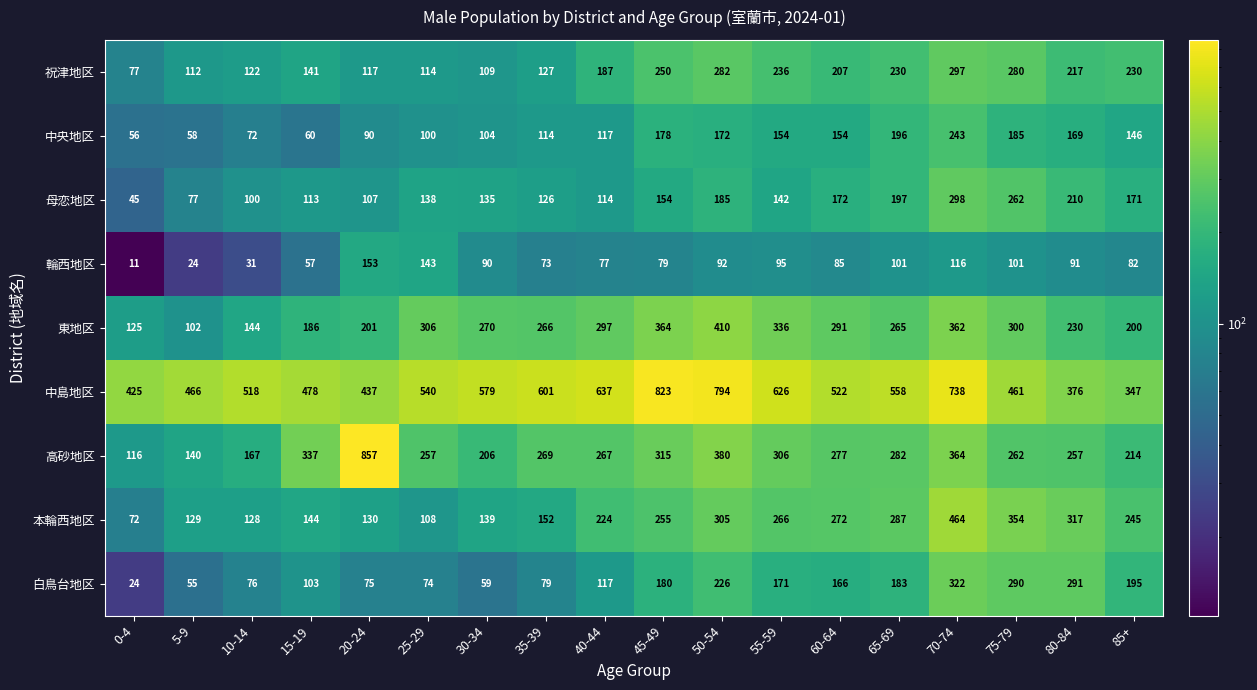

At 35-39, list the series in order from largest to smallest.

中島地区, 高砂地区, 東地区, 本輪西地区, 祝津地区, 母恋地区, 中央地区, 白鳥台地区, 輪西地区